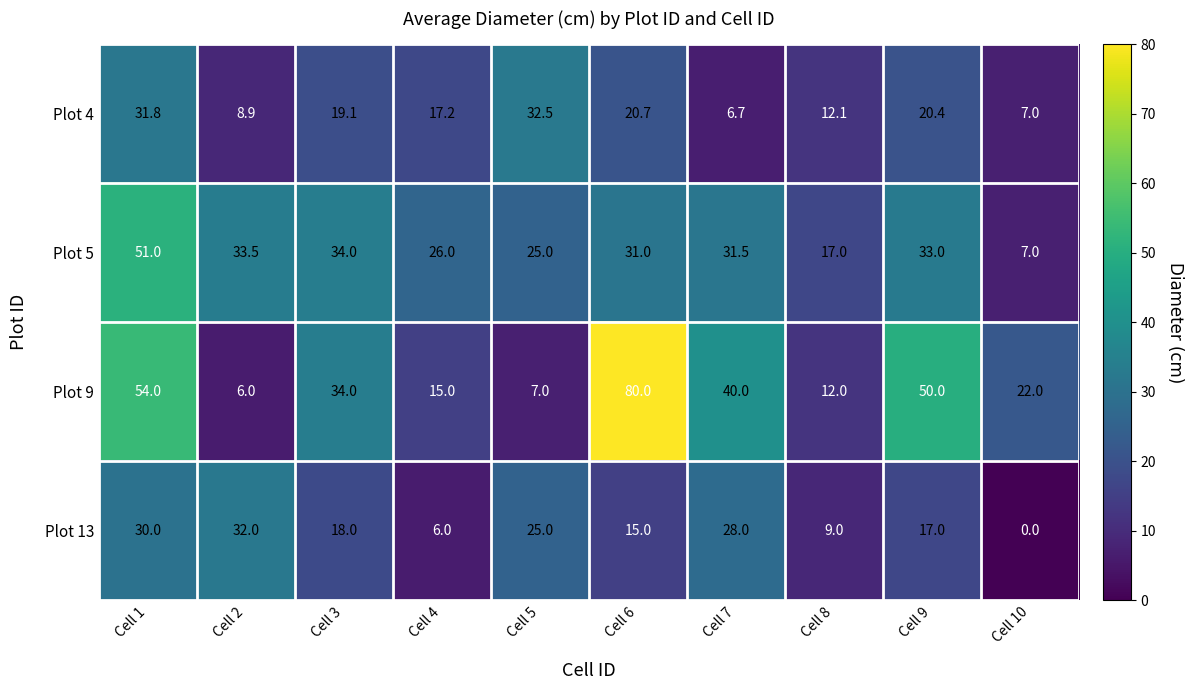

At which category is the sum across all series the highest?

Cell 1